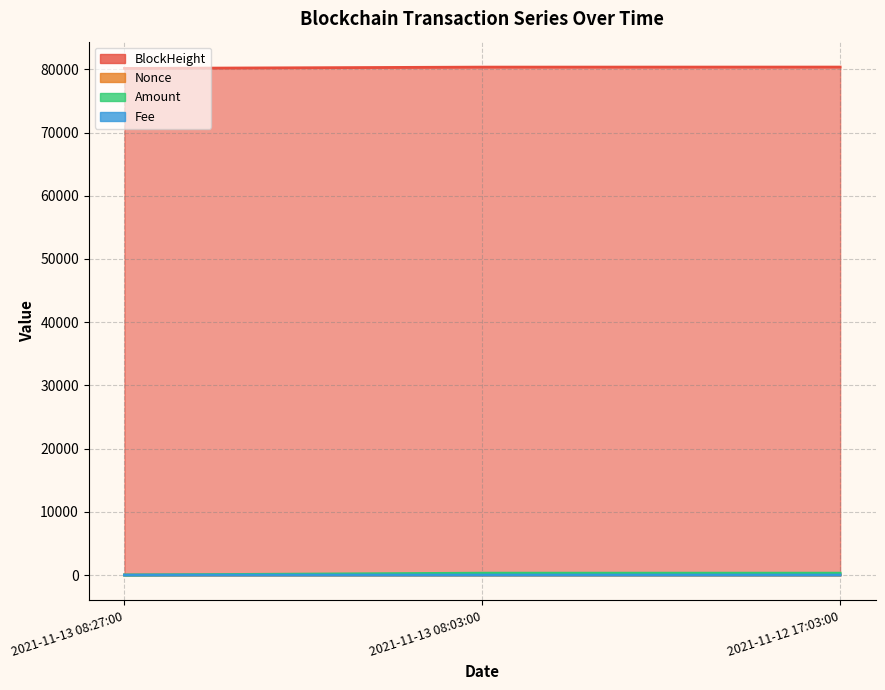

The BlockHeight series shows 0.0 at 2021-11-13 08:03:00. True or false?

False